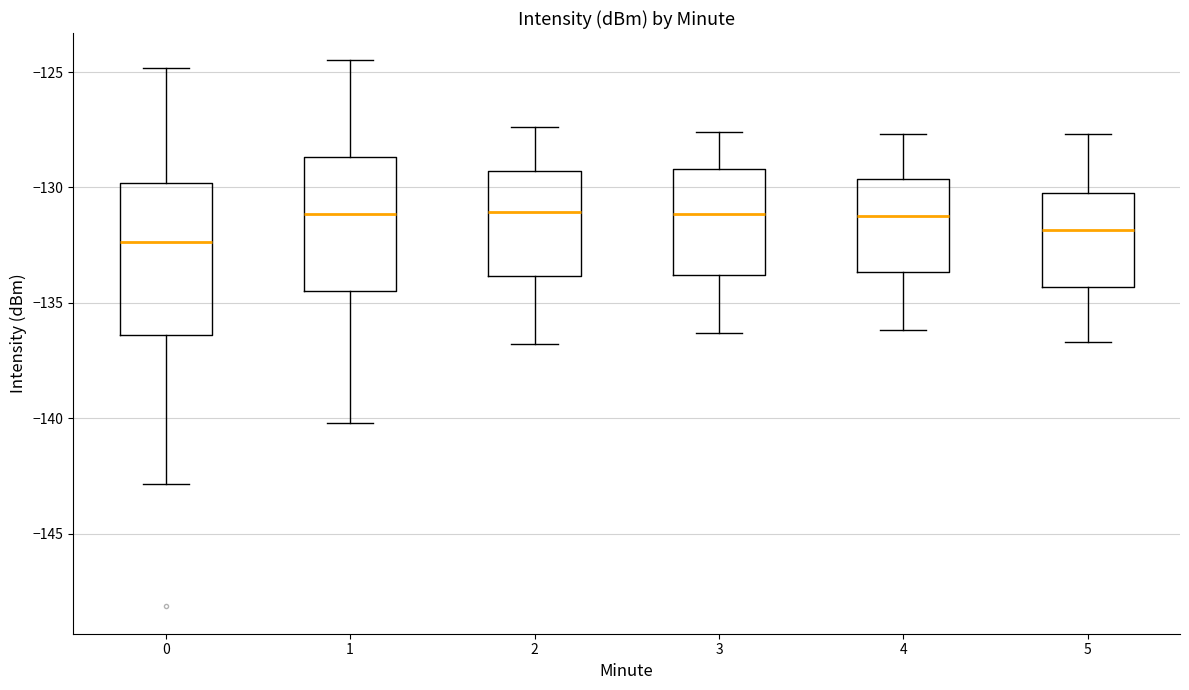

Comparing the boxes themselves (not the whiskers), which one is the tallest?

0